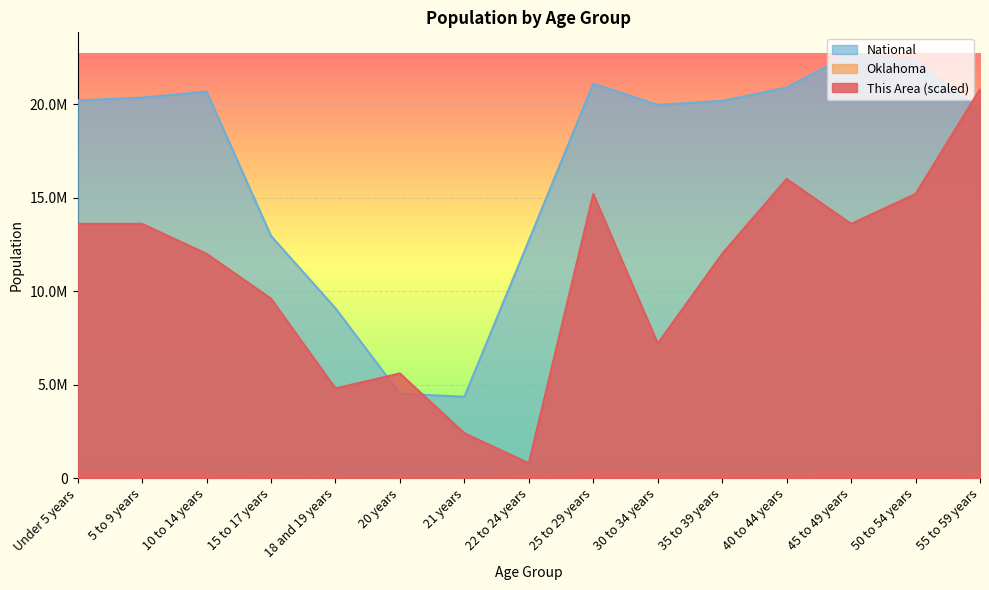

What is the difference between the Oklahoma values at 21 years and 45 to 49 years?

207210